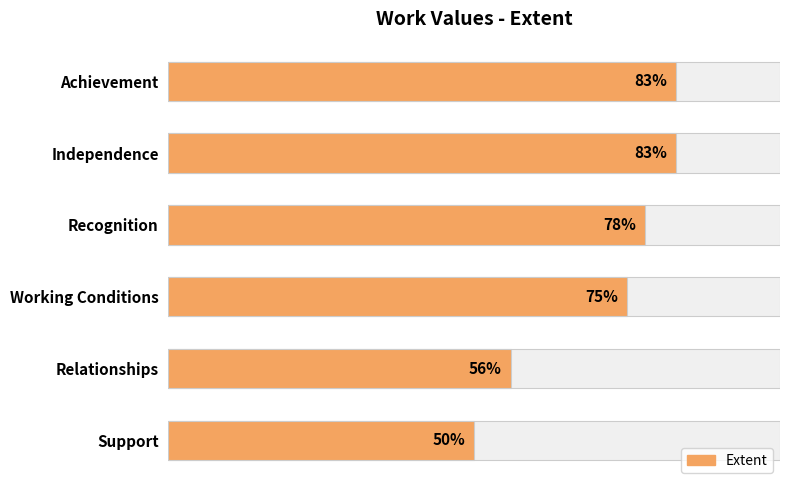

How many bars are there in total?

6